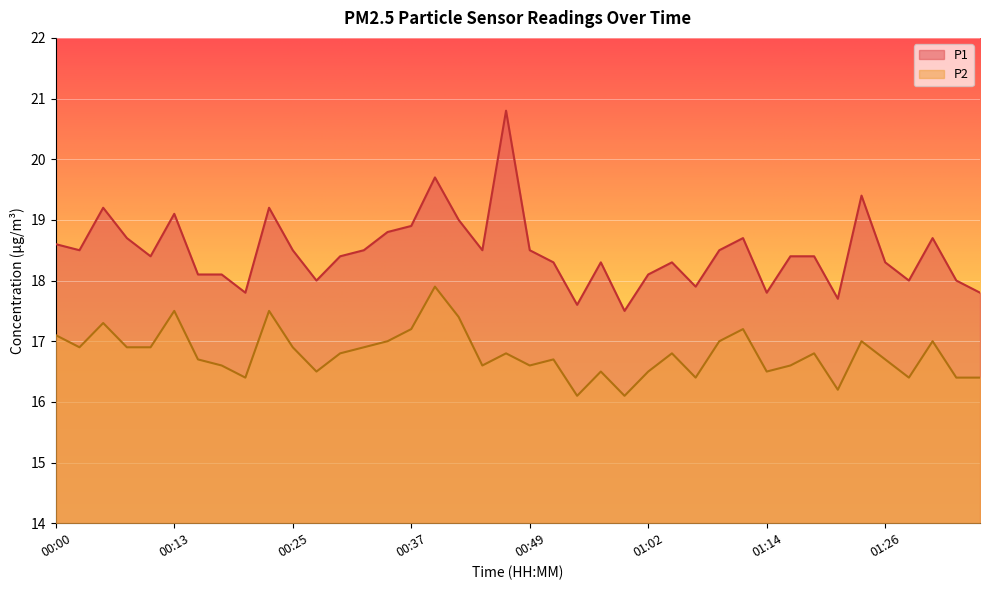

Reading right to left, transcribe all the data shown in this chart.

P1: 01:36=17.8	01:34=18.0	01:31=18.7	01:29=18.0	01:26=18.3	01:24=19.4	01:21=17.7	01:19=18.4	01:16=18.4	01:14=17.8	01:11=18.7	01:09=18.5	01:07=17.9	01:04=18.3	01:02=18.1	00:59=17.5	00:57=18.3	00:54=17.6	00:52=18.3	00:49=18.5	00:47=20.8	00:44=18.5	00:42=19.0	00:40=19.7	00:37=18.9	00:35=18.8	00:32=18.5	00:30=18.4	00:27=18.0	00:25=18.5	00:22=19.2	00:20=17.8	00:18=18.1	00:15=18.1	00:13=19.1	00:10=18.4	00:08=18.7	00:05=19.2	00:03=18.5	00:00=18.6
P2: 01:36=16.4	01:34=16.4	01:31=17.0	01:29=16.4	01:26=16.7	01:24=17.0	01:21=16.2	01:19=16.8	01:16=16.6	01:14=16.5	01:11=17.2	01:09=17.0	01:07=16.4	01:04=16.8	01:02=16.5	00:59=16.1	00:57=16.5	00:54=16.1	00:52=16.7	00:49=16.6	00:47=16.8	00:44=16.6	00:42=17.4	00:40=17.9	00:37=17.2	00:35=17.0	00:32=16.9	00:30=16.8	00:27=16.5	00:25=16.9	00:22=17.5	00:20=16.4	00:18=16.6	00:15=16.7	00:13=17.5	00:10=16.9	00:08=16.9	00:05=17.3	00:03=16.9	00:00=17.1